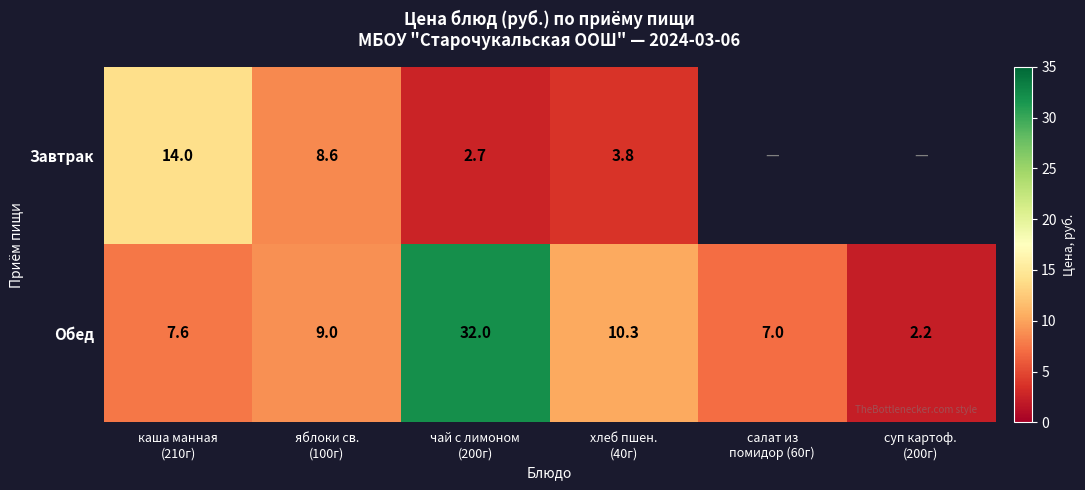

What is the maximum value for Обед?

32.0